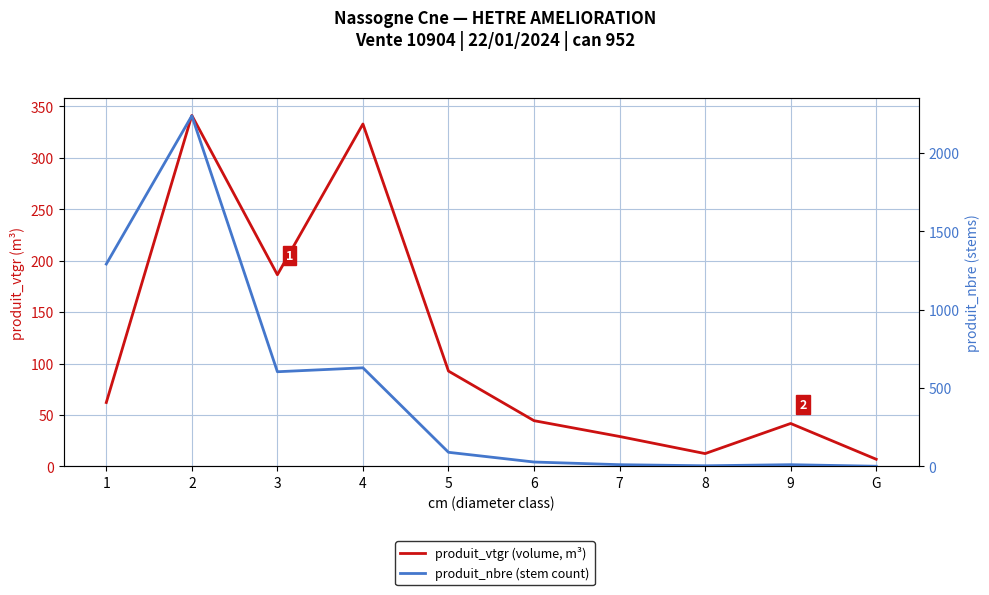

Is it true that produit_nbre (stem count) equals 374.9 at 4?

False